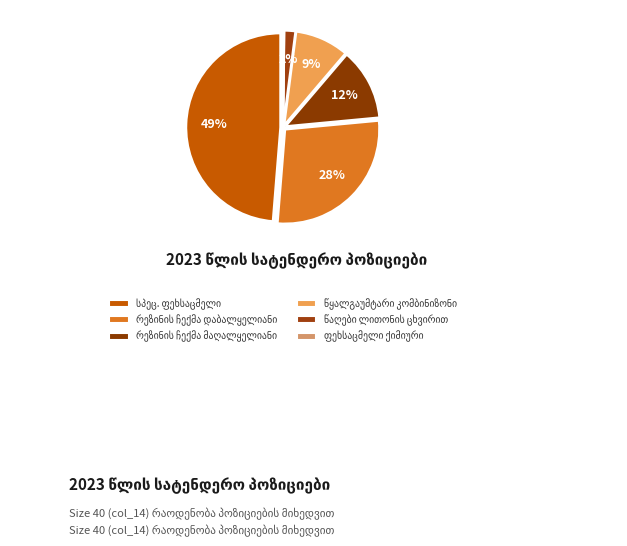

Does any single category account for the majority?

No